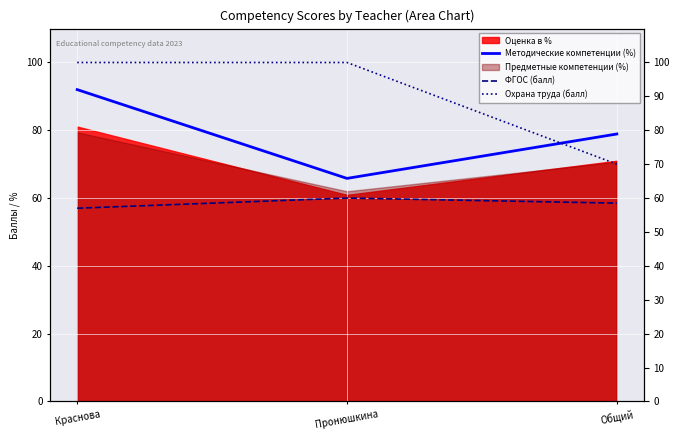

At which label is ФГОС (балл) closest to 58?

Общий